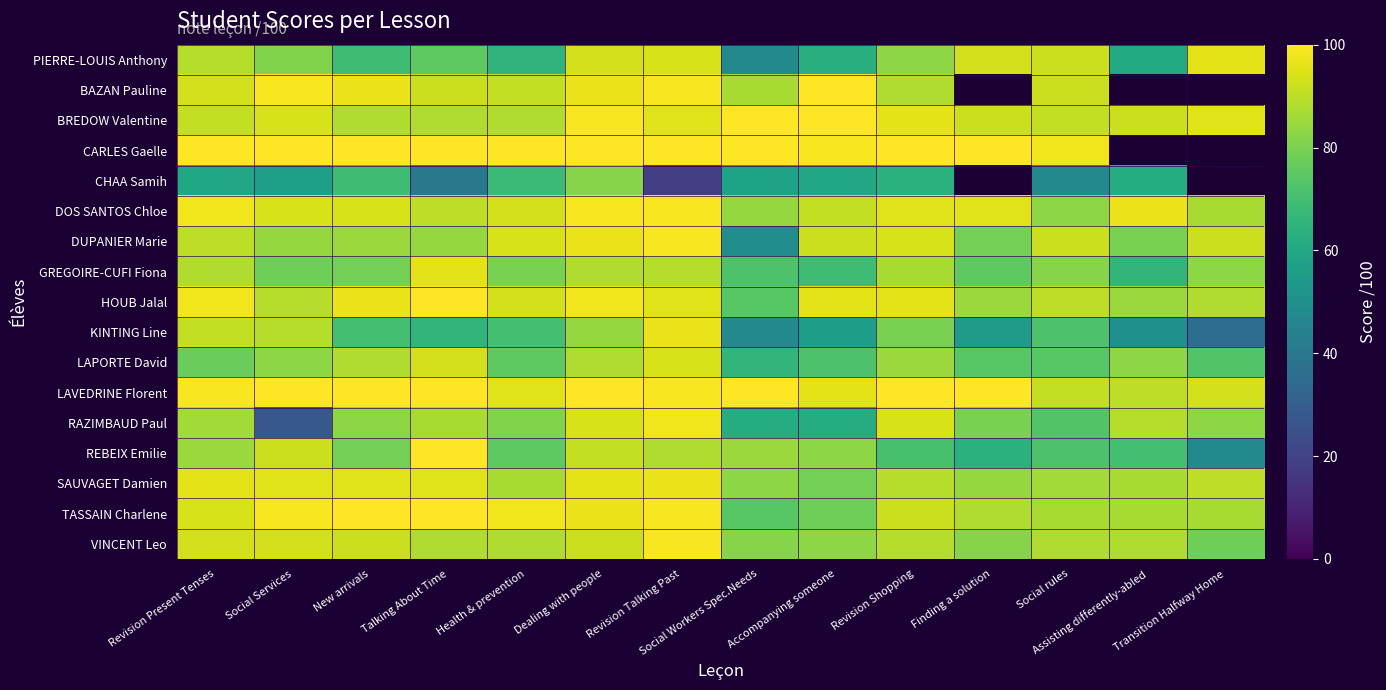

The value of DUPANIER Marie at Assisting differently-abled is 143.9. True or false?

False